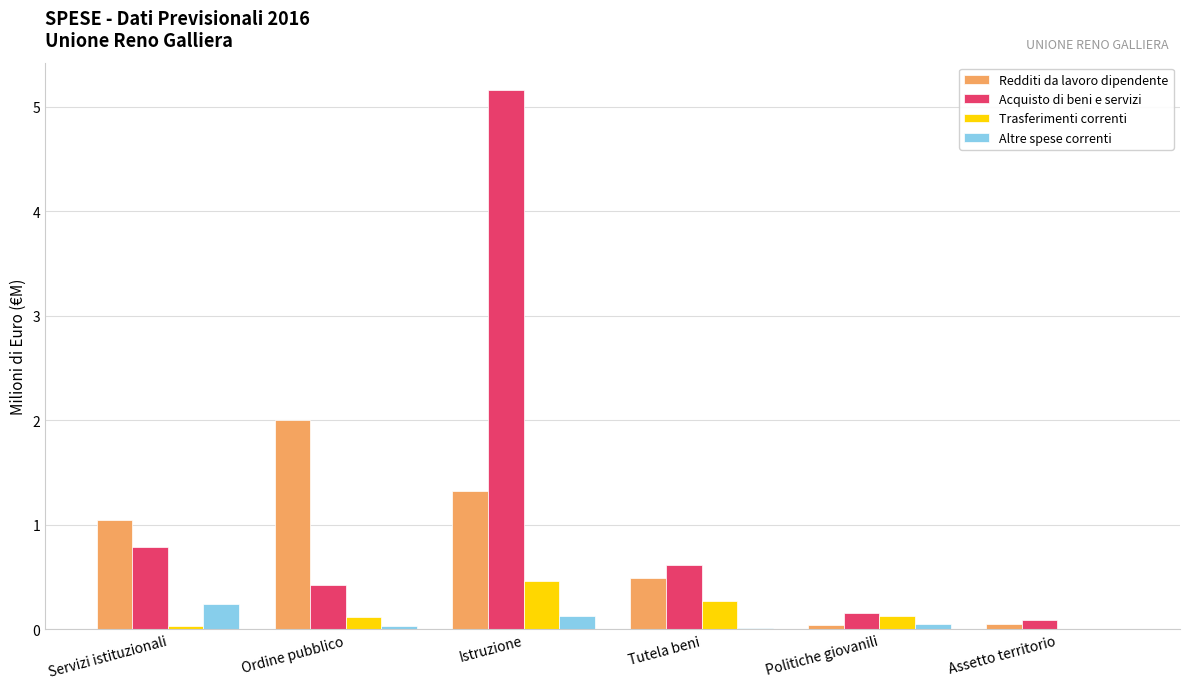

At which category does the chart reach its peak across all series?

Istruzione